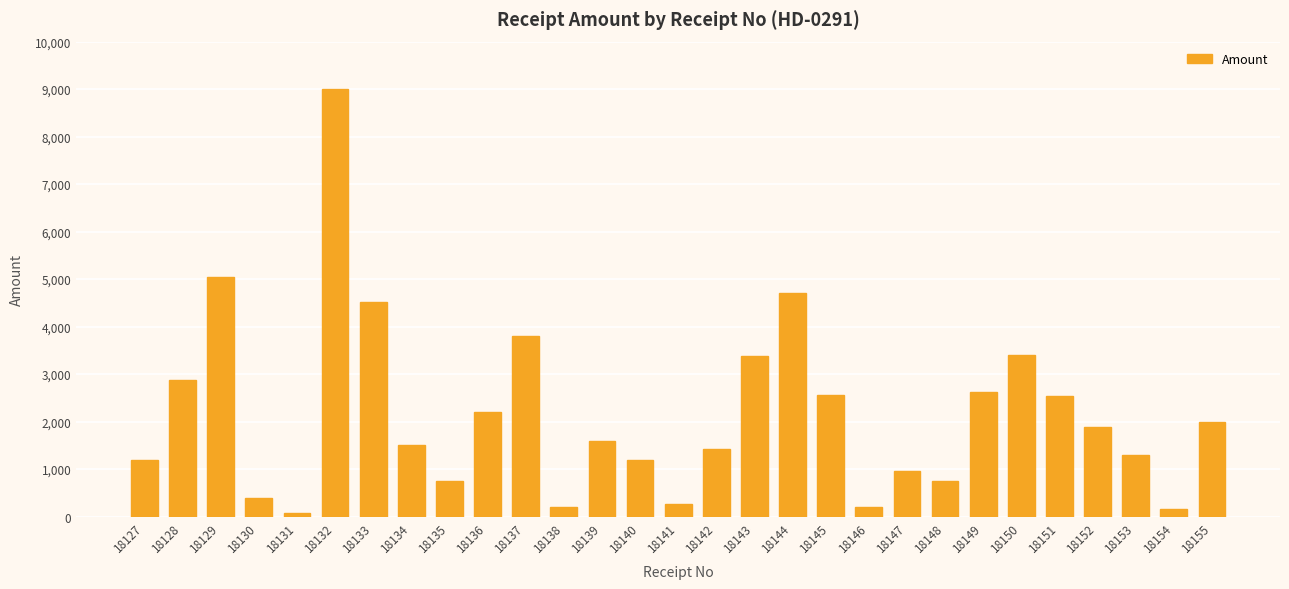

Which has a higher value, 18153 or 18129?

18129